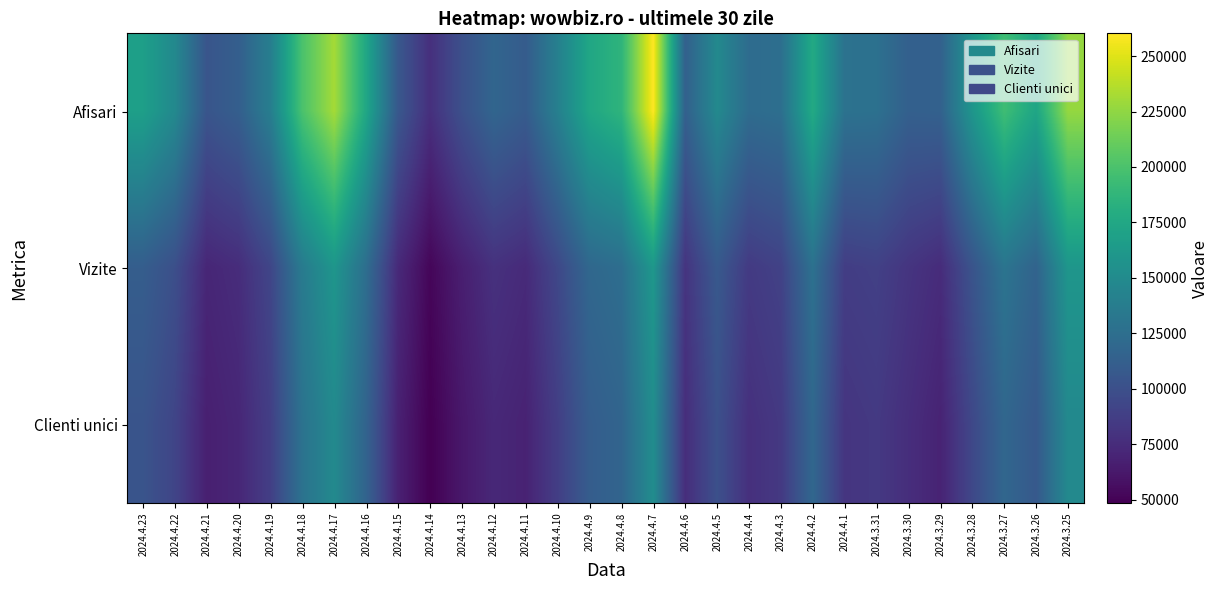

What is the spread (max minus min) of values at 2024.4.16?

58458